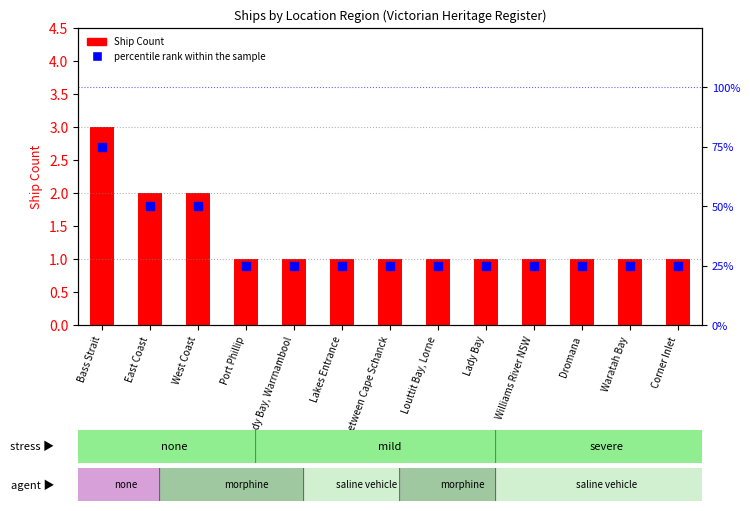

Which series contains the lowest Y value?

Ship Count